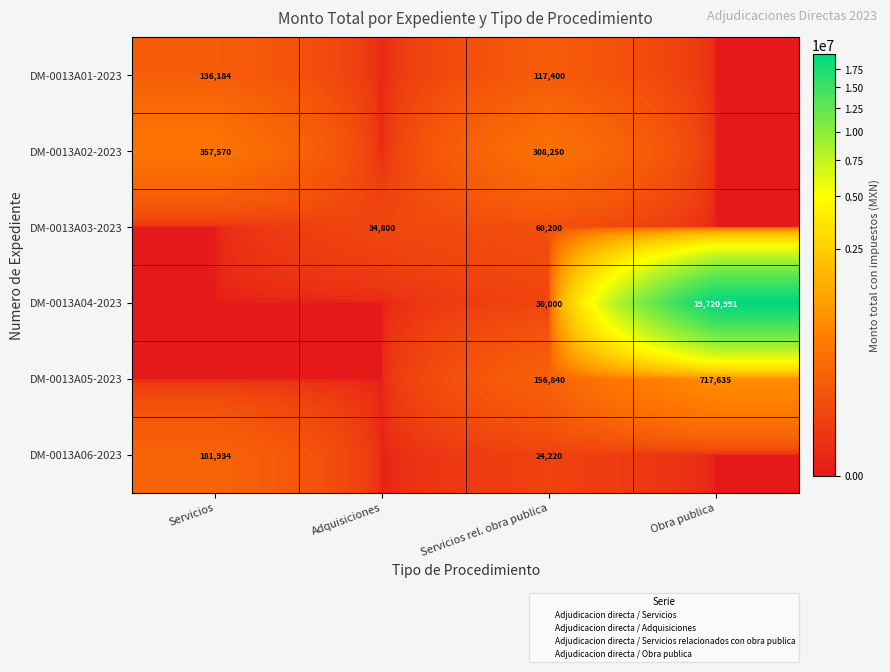

What is the spread (max minus min) of values at Obra publica?

19720991.0